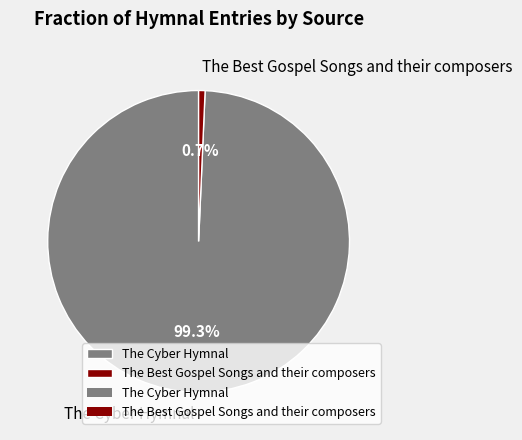

What percentage is the The Cyber Hymnal slice, to the nearest percent?

99%